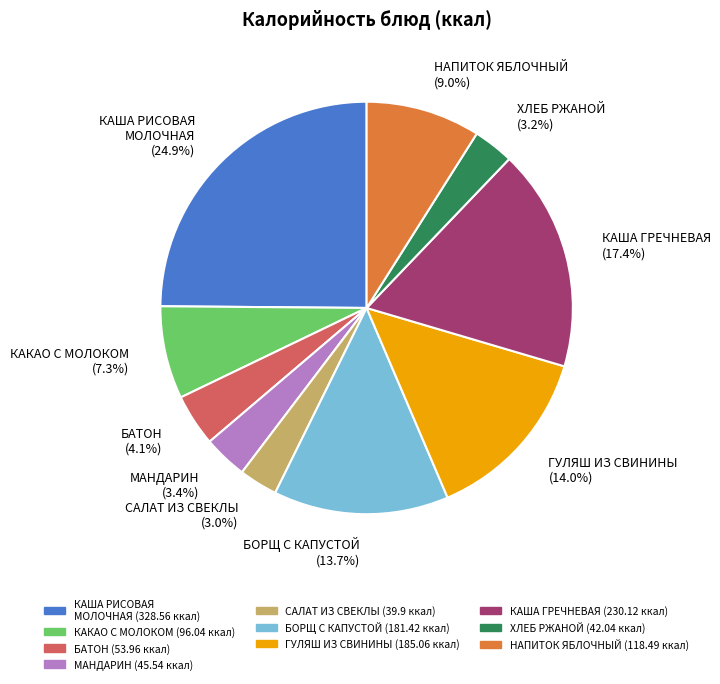

Does КАКАО С МОЛОКОМ account for over 50% of the chart?

No